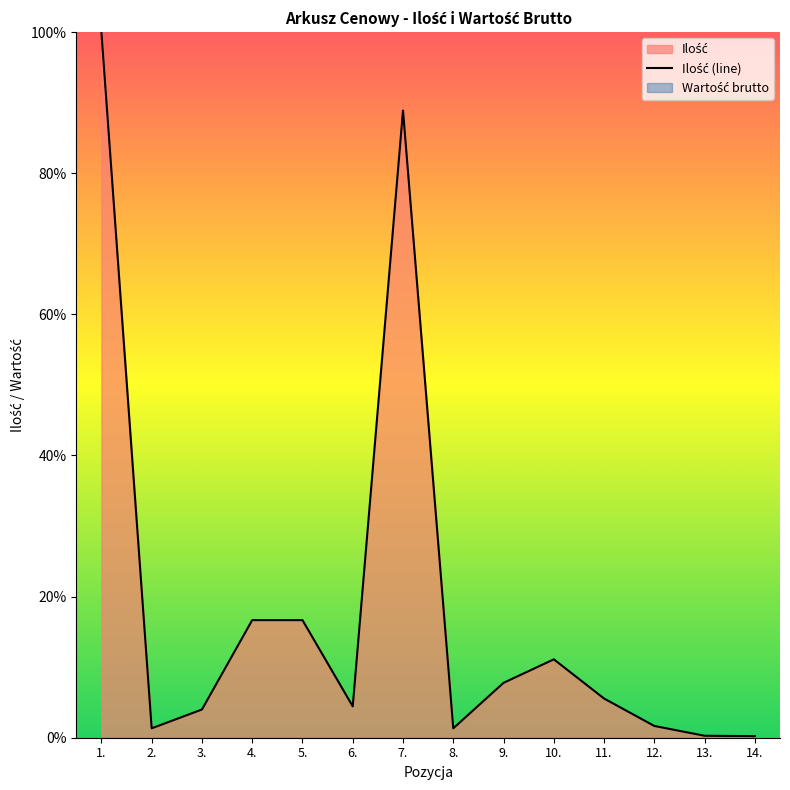

Reading left to right, what are all the values shown in this chart?

100.0	1.3	4.0	16.7	16.7	4.4	88.9	1.3	7.8	11.1	5.6	1.7	0.3	0.2